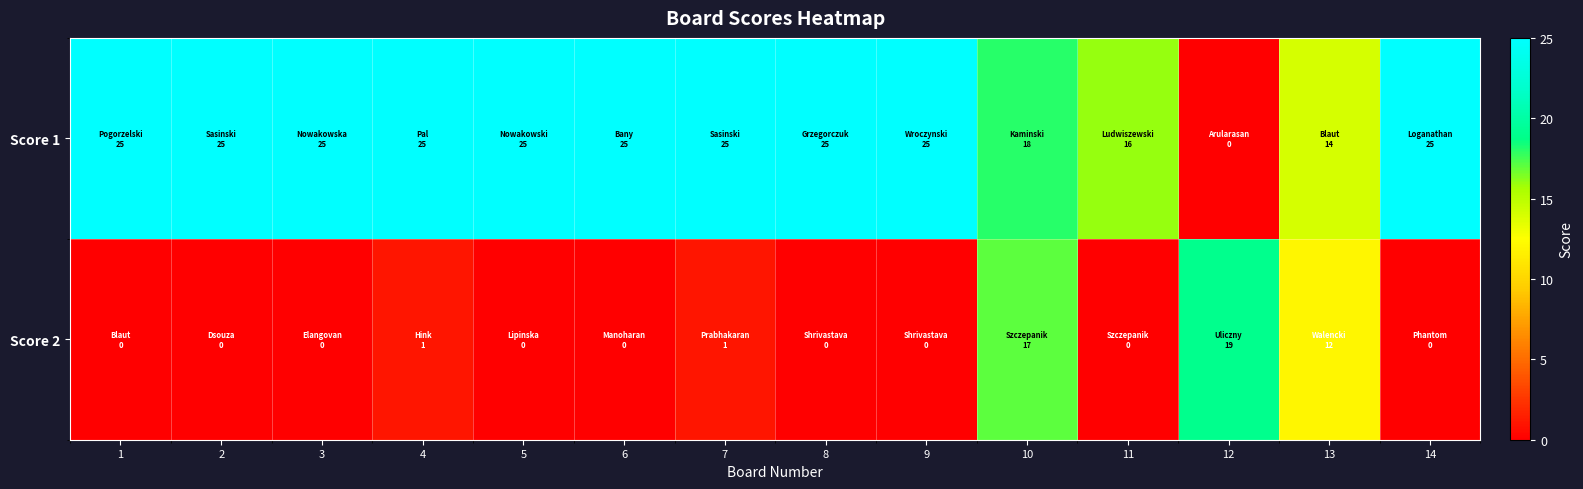

Between 2 and 12, which is larger?

2